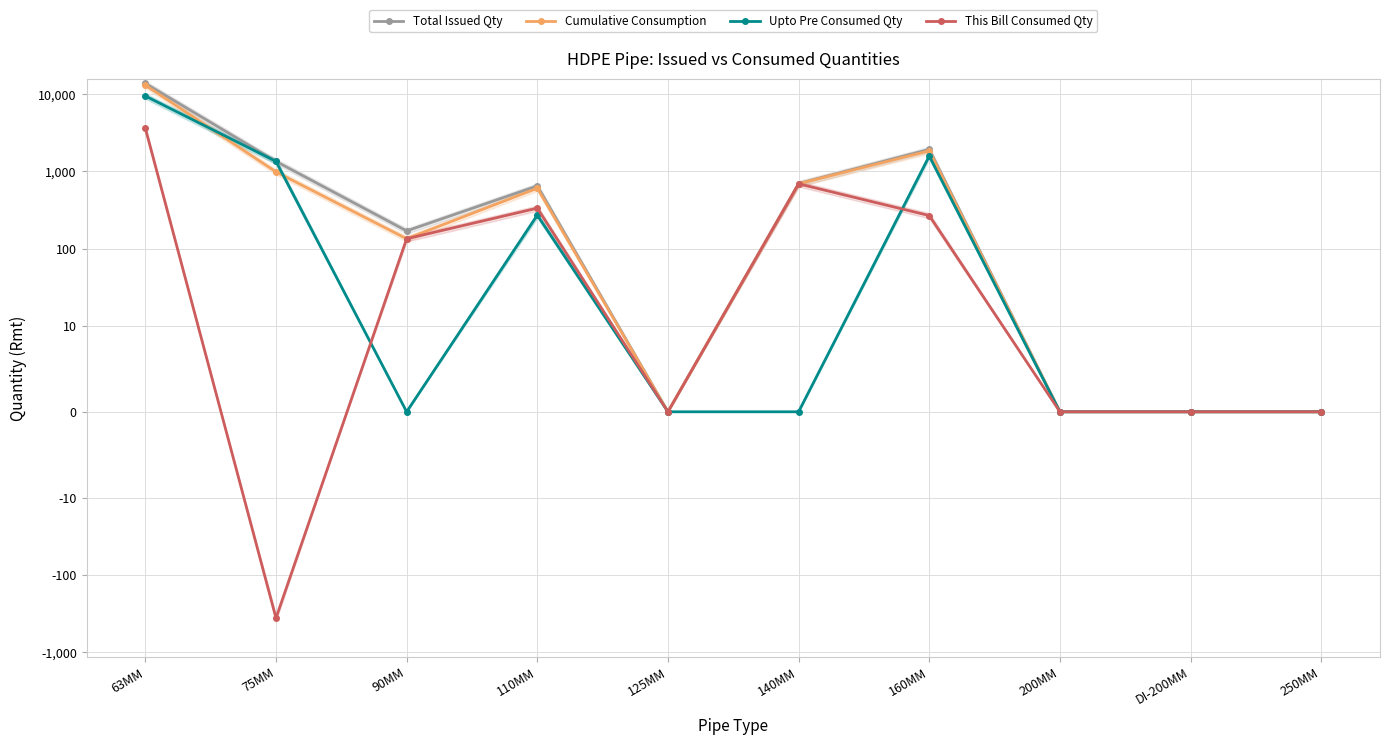

Reading left to right, list all the values displayed in this chart.

Total Issued Qty: 13791.0	1350.0	170.0	650.0	0.0	696.0	1932.0	0.0	0.0	0.0
Cumulative Consumption: 13099.2	987.6	134.6	607.1	0.0	692.0	1851.7	0.0	0.0	0.0
Upto Pre Consumed Qty: 9479.0	1350.0	0.0	272.0	0.0	0.0	1583.0	0.0	0.0	0.0
This Bill Consumed Qty: 3620.2	-362.4	134.6	335.1	0.0	692.0	268.7	0.0	0.0	0.0